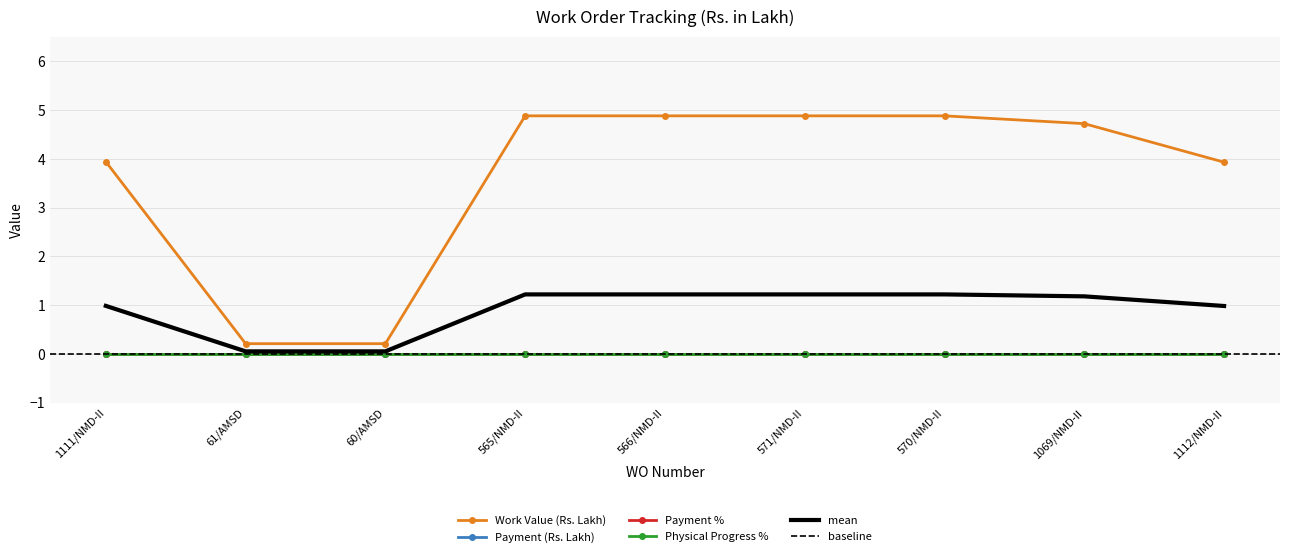

At 1112/NMD-II, list the series in order from smallest to largest.

Payment (Rs. Lakh), Payment %, Physical Progress %, Work Value (Rs. Lakh)